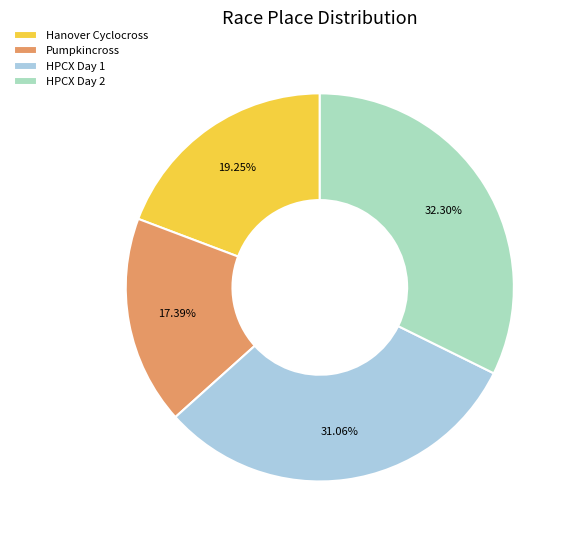

True or false: Pumpkincross accounts for 24% of the total.

False